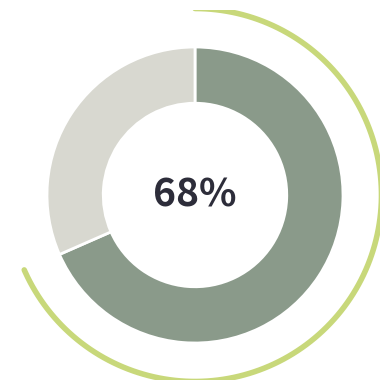

Between 不會 and 會, which is larger?

會